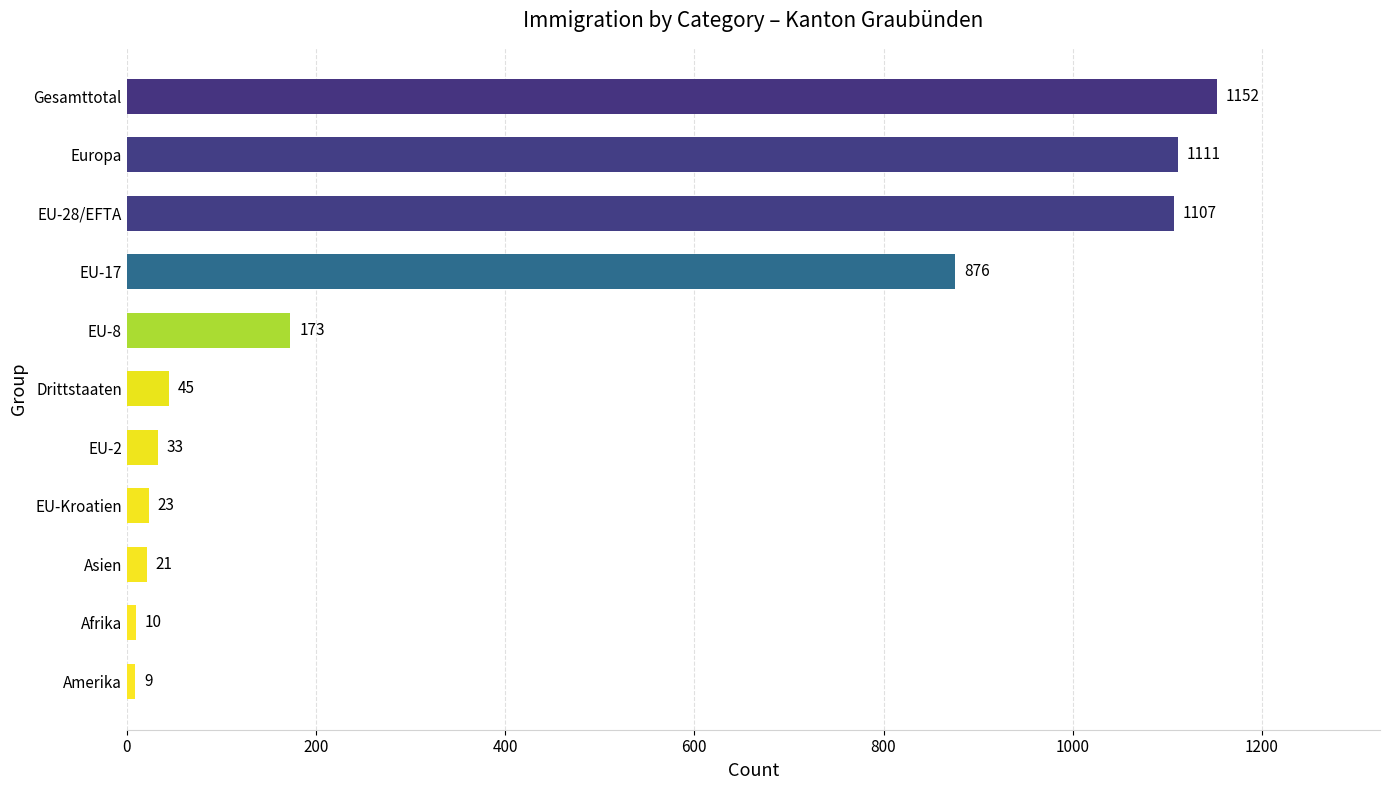

Where is the data nearest to the value 580?

EU-17